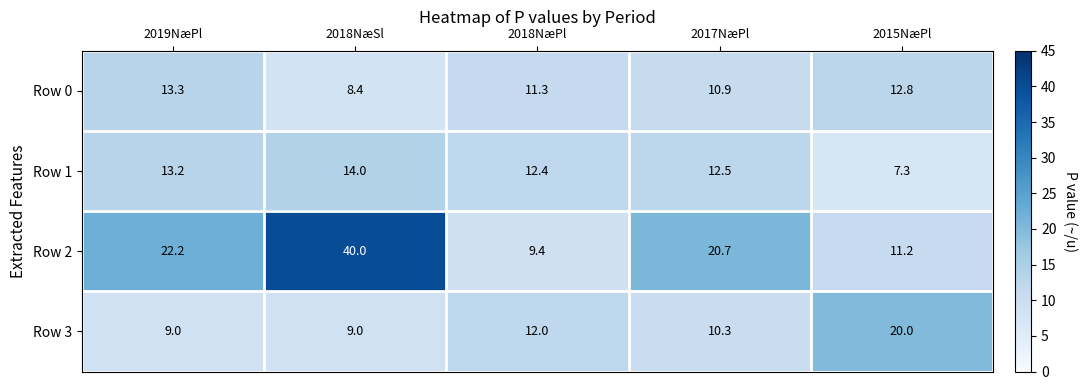

The value of Row 1 at 2017NæPl is 12.5. True or false?

True